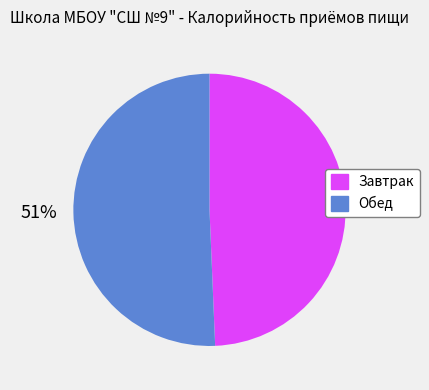

Which category has the smallest portion of the pie?

Завтрак